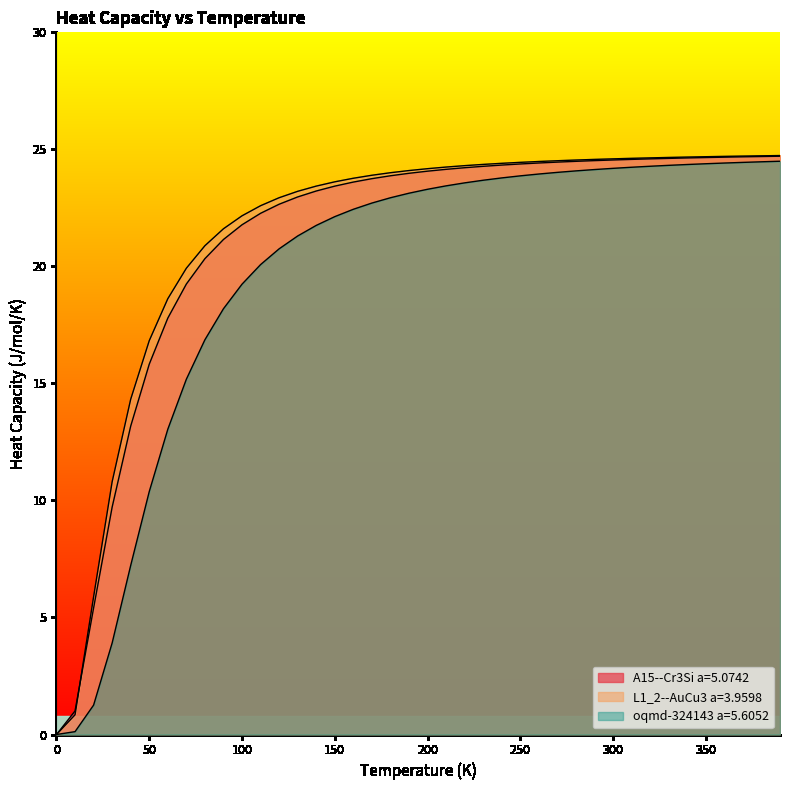

What is the difference between the maximum and minimum values in the oqmd-324143 a=5.6052 series?

24.5